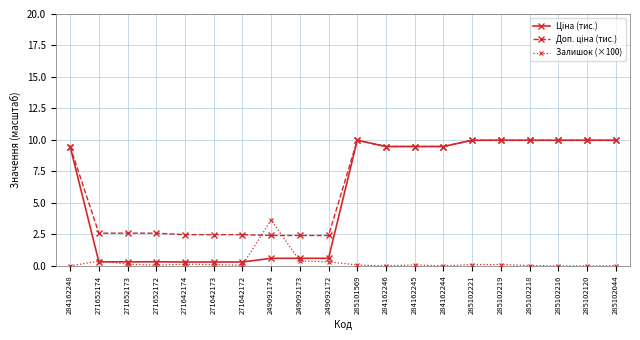

At how many categories does at least one series exceed 6?

11